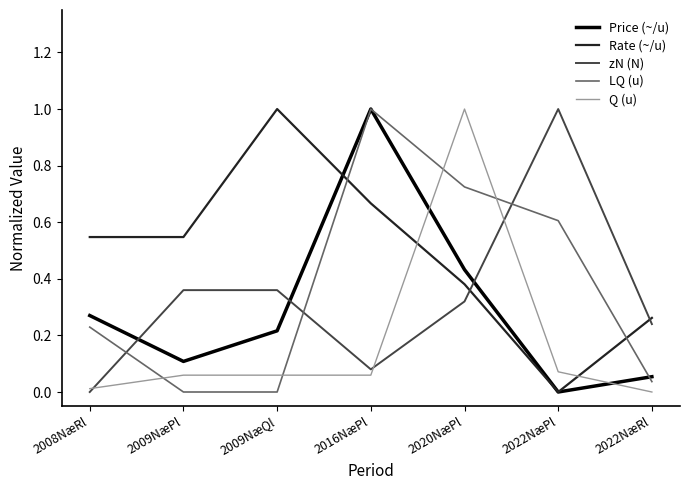

What position from the right is 2022NæPl?

2